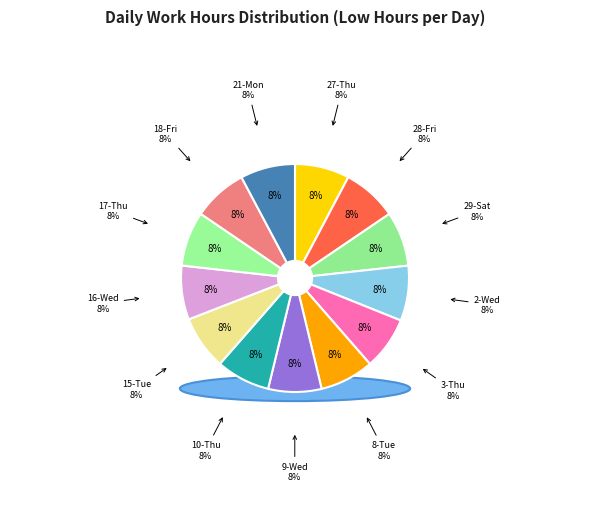

Rank the categories by value from lowest to highest.

3-Thu, 9-Wed, 10-Thu, 8-Tue, 15-Tue, 16-Wed, 18-Fri, 27-Thu, 28-Fri, 29-Sat, 17-Thu, 21-Mon, 2-Wed